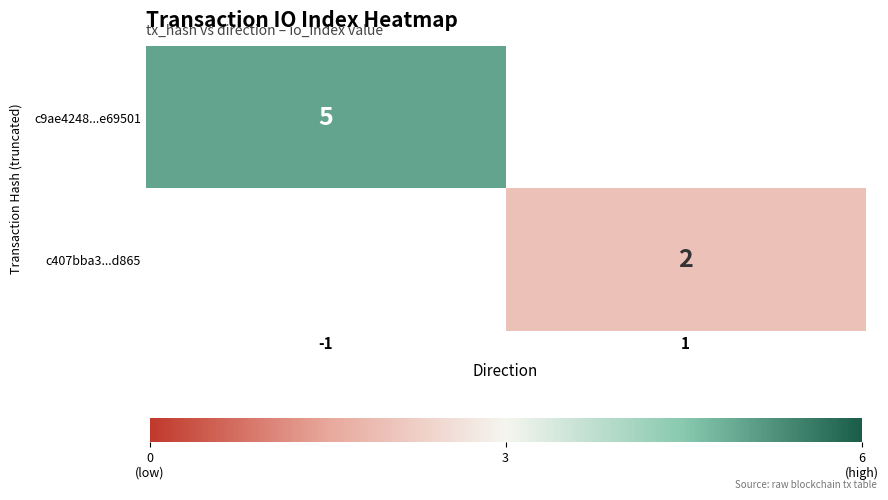

True or false: c407bba3...d865 has a value of 1 at 1.

False